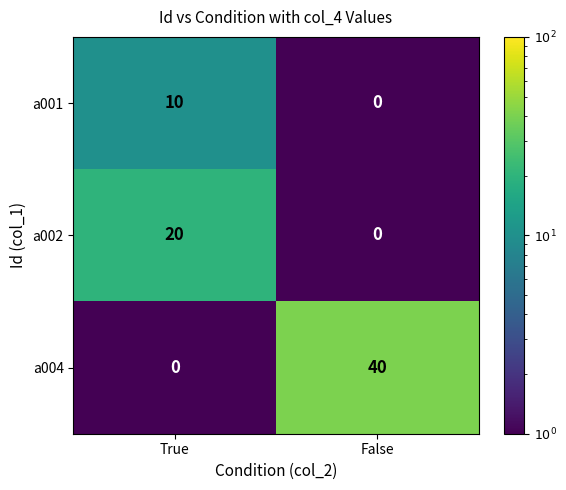

Which series changed the most between True and False?

a004